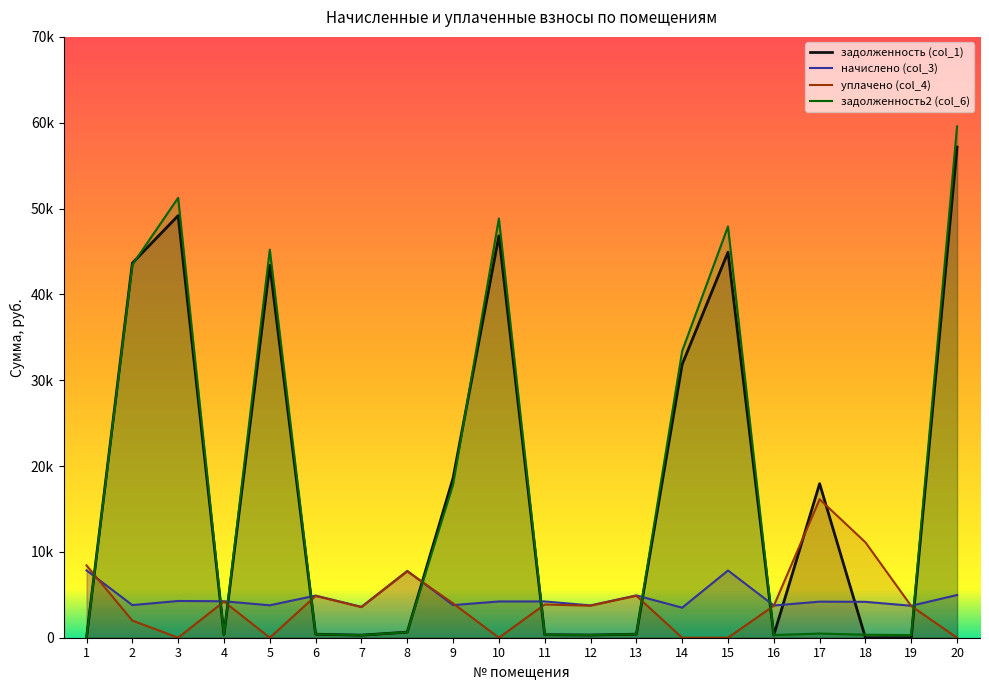

How many lines are shown in the chart?

4